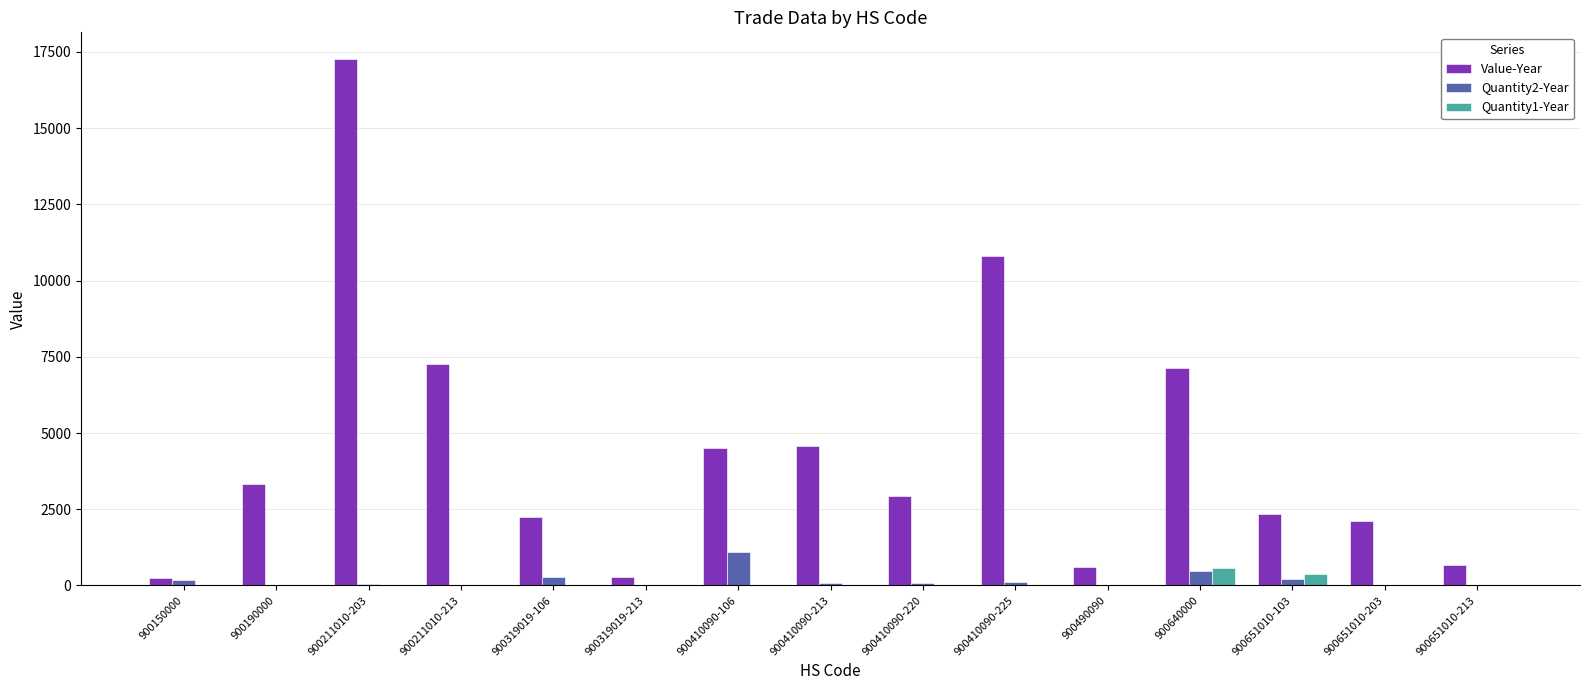

Where is Value-Year nearest to the value 8763?

900211010-213